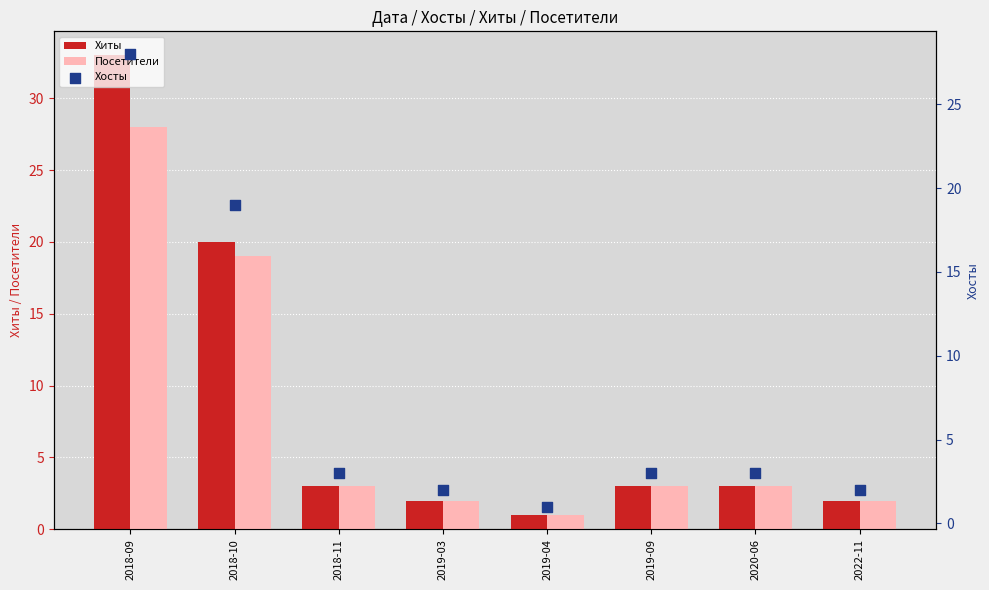

Which series contains the highest Y value?

Хиты